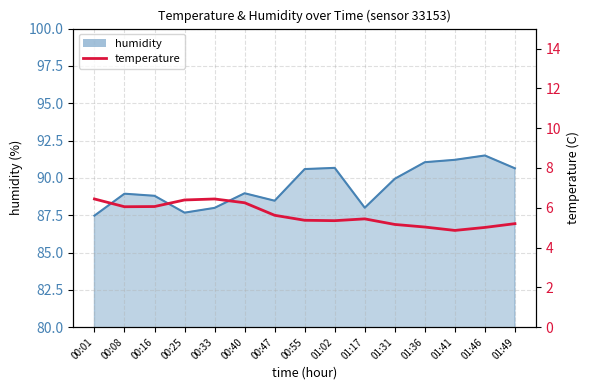

What is the minimum value shown in the chart?

4.9